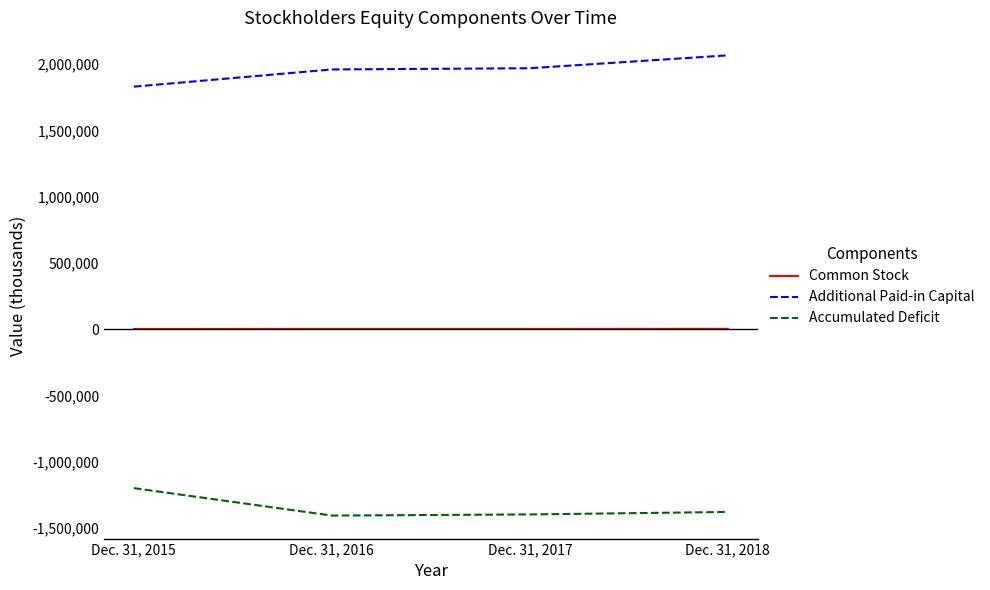

True or false: Accumulated Deficit and Common Stock intersect in this chart.

False